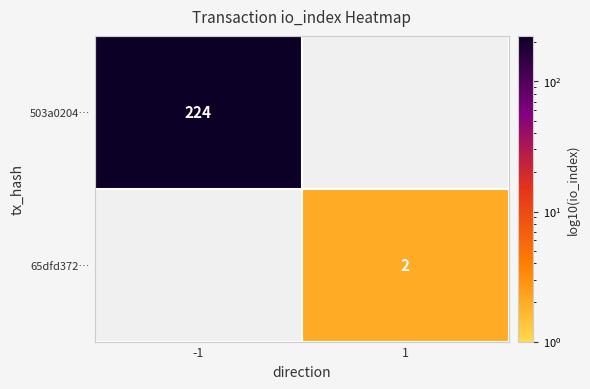

Is the value of 65dfd372… at 1 greater than the value of 503a0204… at -1?

No